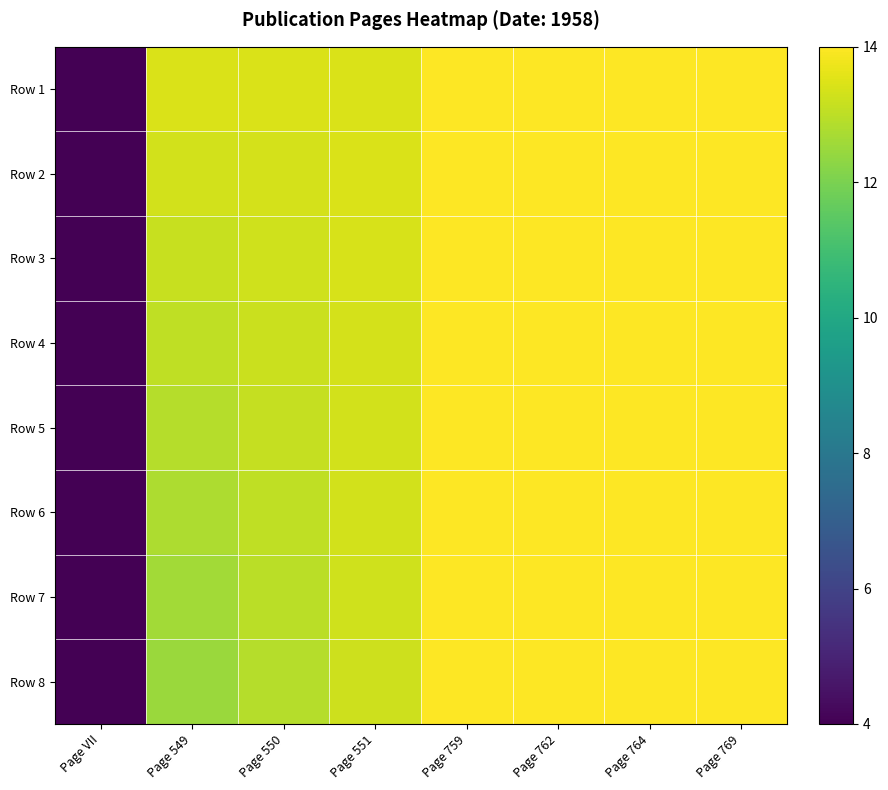

Reading left to right, transcribe all the data shown in this chart.

Row 1: Page VII=4.0	Page 549=13.4	Page 550=13.4	Page 551=13.4	Page 759=14.0	Page 762=14.0	Page 764=14.0	Page 769=14.0
Row 2: Page VII=4.0	Page 549=13.3	Page 550=13.4	Page 551=13.4	Page 759=14.0	Page 762=14.0	Page 764=14.0	Page 769=14.0
Row 3: Page VII=4.0	Page 549=13.2	Page 550=13.3	Page 551=13.4	Page 759=14.0	Page 762=14.0	Page 764=14.0	Page 769=14.0
Row 4: Page VII=4.0	Page 549=13.0	Page 550=13.2	Page 551=13.4	Page 759=14.0	Page 762=14.0	Page 764=14.0	Page 769=14.0
Row 5: Page VII=4.0	Page 549=12.9	Page 550=13.1	Page 551=13.3	Page 759=14.0	Page 762=14.0	Page 764=14.0	Page 769=14.0
Row 6: Page VII=4.0	Page 549=12.8	Page 550=13.0	Page 551=13.3	Page 759=14.0	Page 762=14.0	Page 764=14.0	Page 769=14.0
Row 7: Page VII=4.0	Page 549=12.6	Page 550=13.0	Page 551=13.3	Page 759=14.0	Page 762=14.0	Page 764=14.0	Page 769=14.0
Row 8: Page VII=4.0	Page 549=12.5	Page 550=12.9	Page 551=13.3	Page 759=14.0	Page 762=14.0	Page 764=14.0	Page 769=14.0